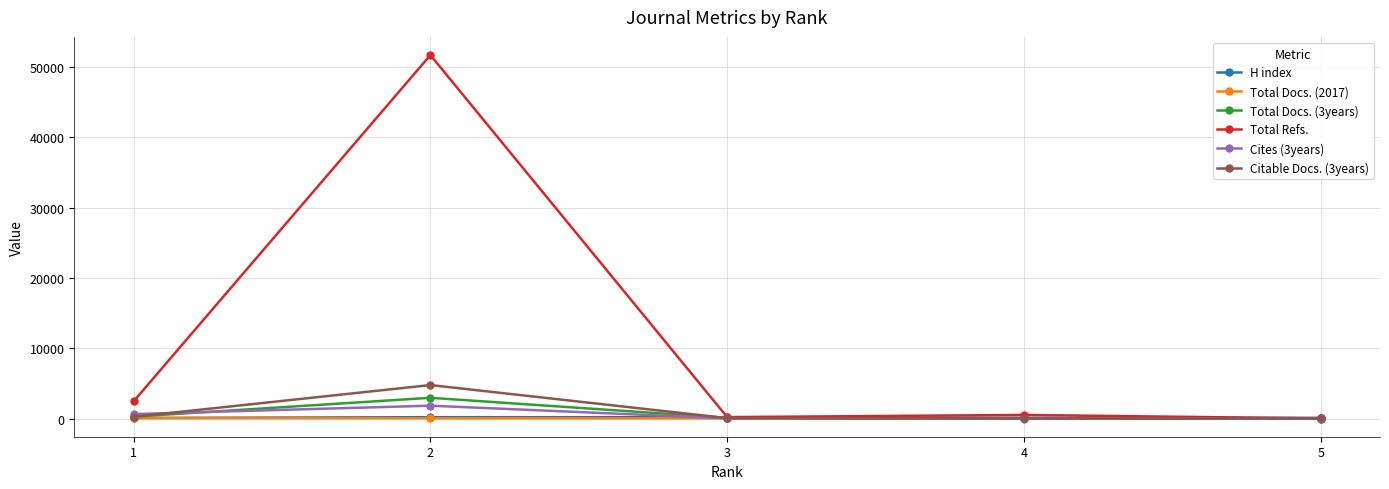

What is the maximum value for Total Refs.?

51682